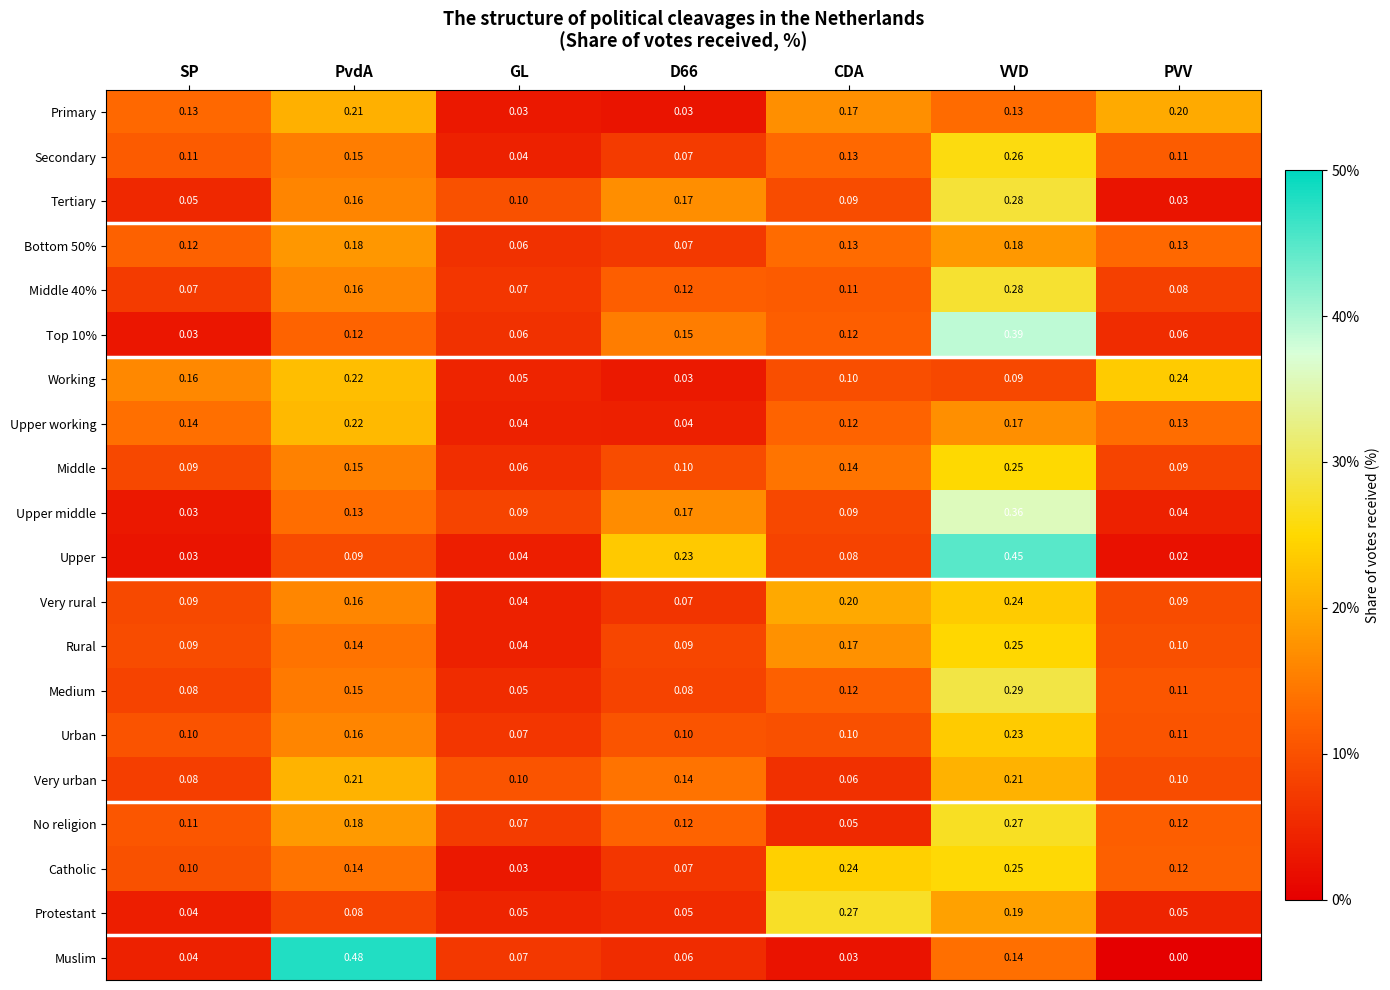

Which series has the widest spread of values?

Muslim